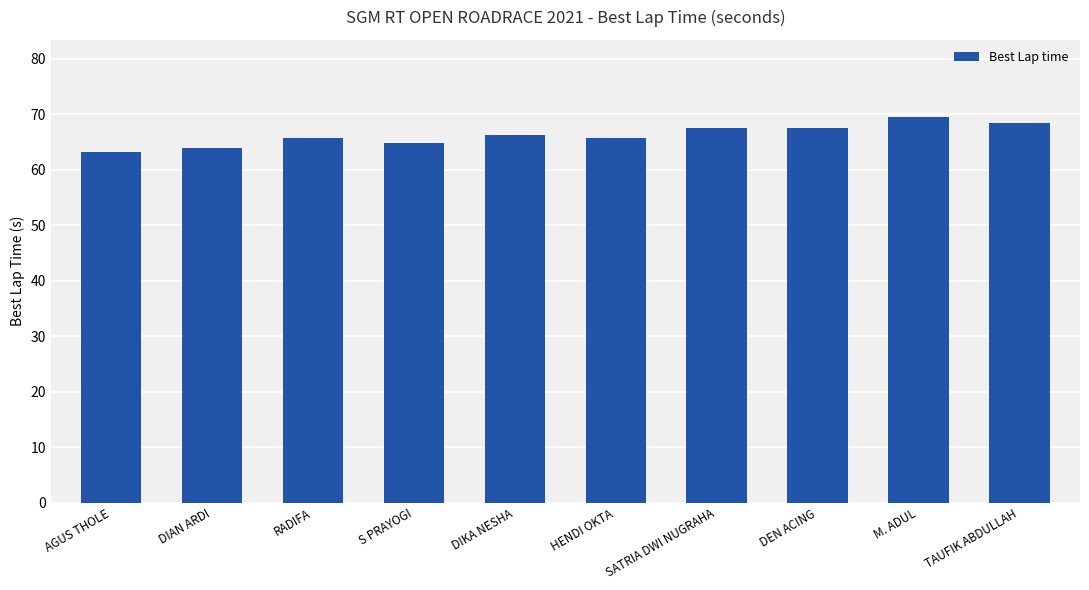

What is the sum of the values at SATRIA DWI NUGRAHA and HENDI OKTA?

133.3